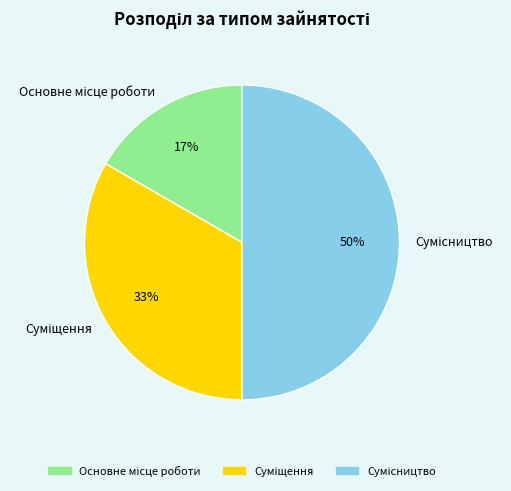

To the nearest percent, what is the average slice percentage?

33%